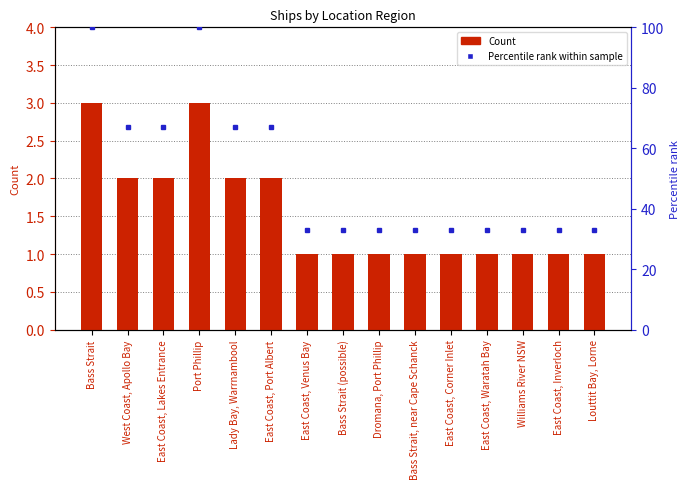

The Count series shows 0 at Dromana, Port Phillip. True or false?

False